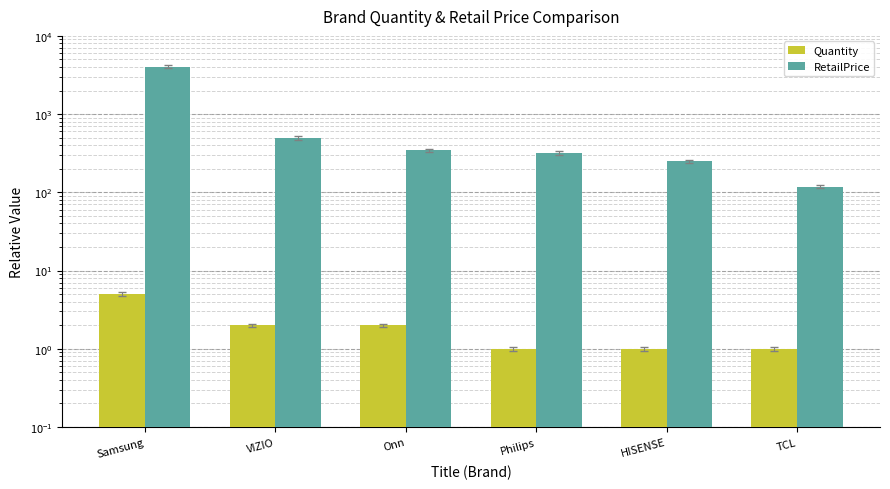

Which series has the largest total across all categories?

RetailPrice